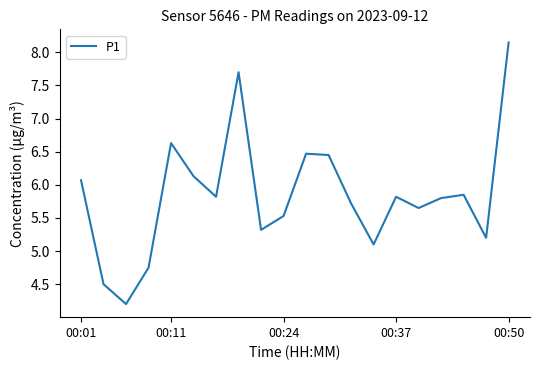

What is the smallest value displayed?

4.2